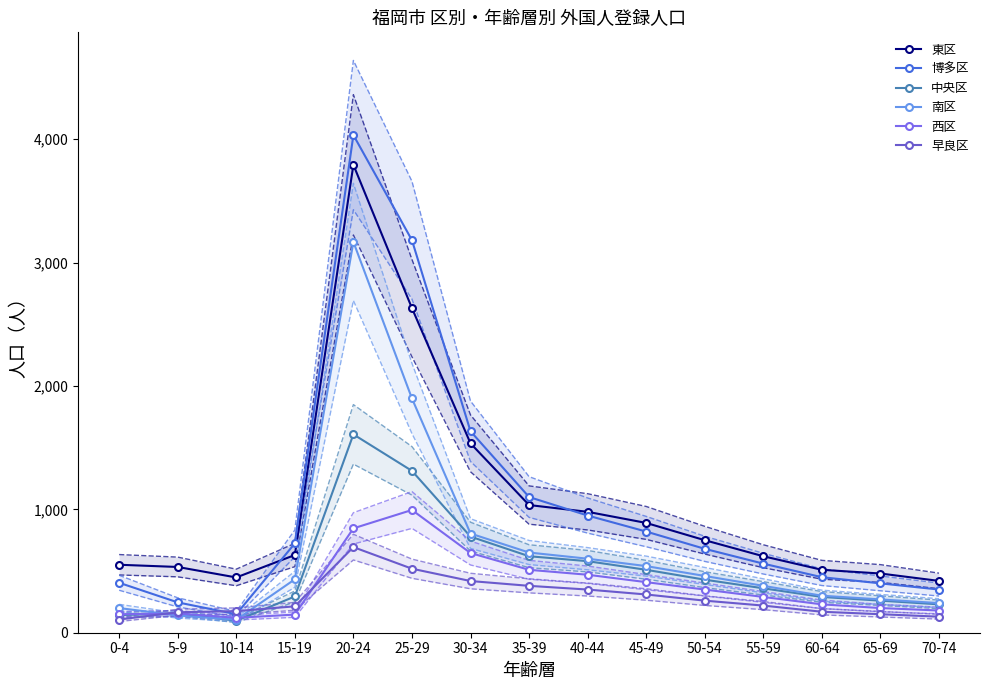

The value of 中央区 at 0-4 is 143. True or false?

True